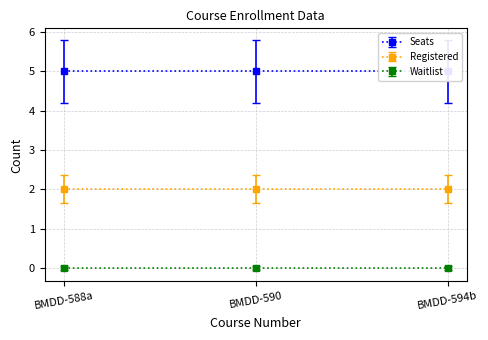

What is the label of the 2nd point from the right?

BMDD-590